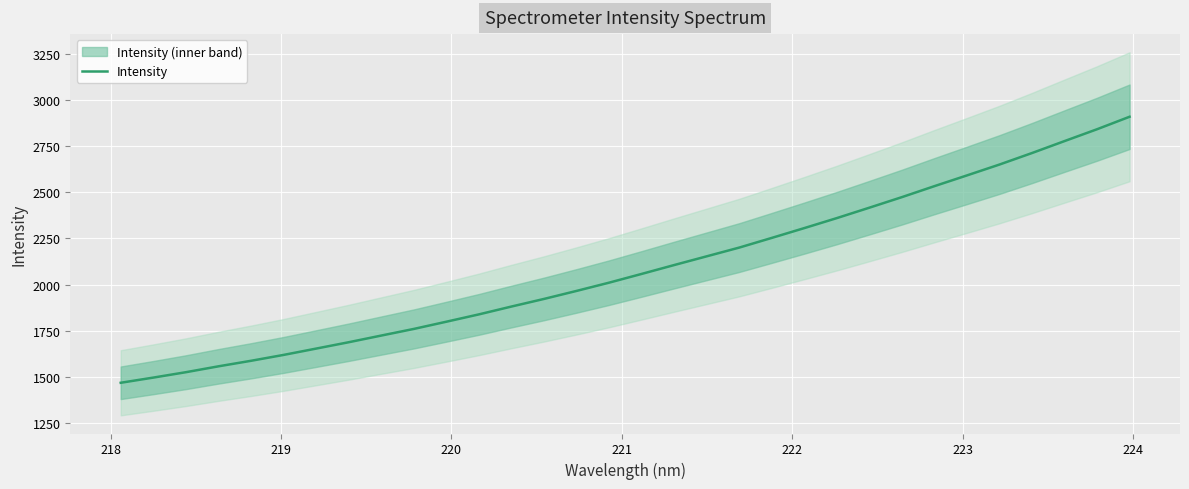

What is the value of the 12th point from the left?

1838.8